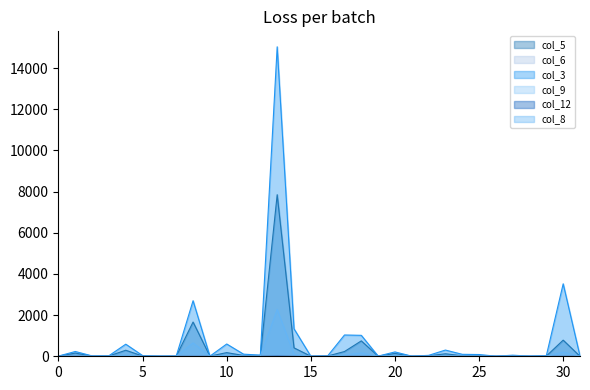

Does the chart display data point markers on the line(s)?

No